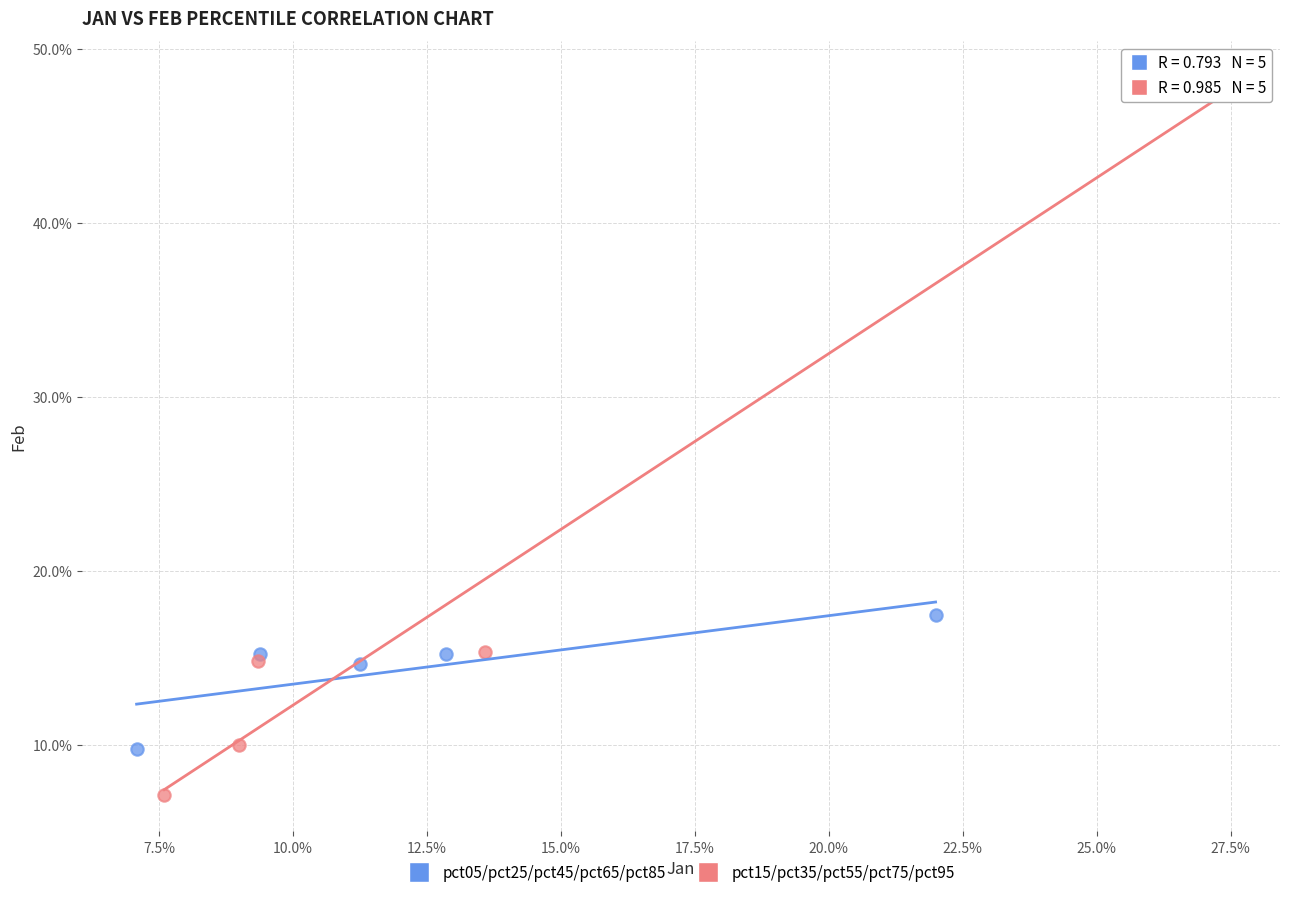

Which series contains the lowest Y value?

pct15/pct35/pct55/pct75/pct95